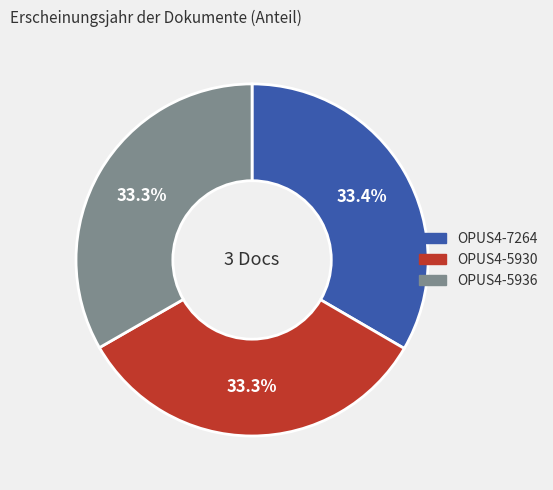

What is the ratio of the value at OPUS4-5936 to the value at OPUS4-7264?

1.0